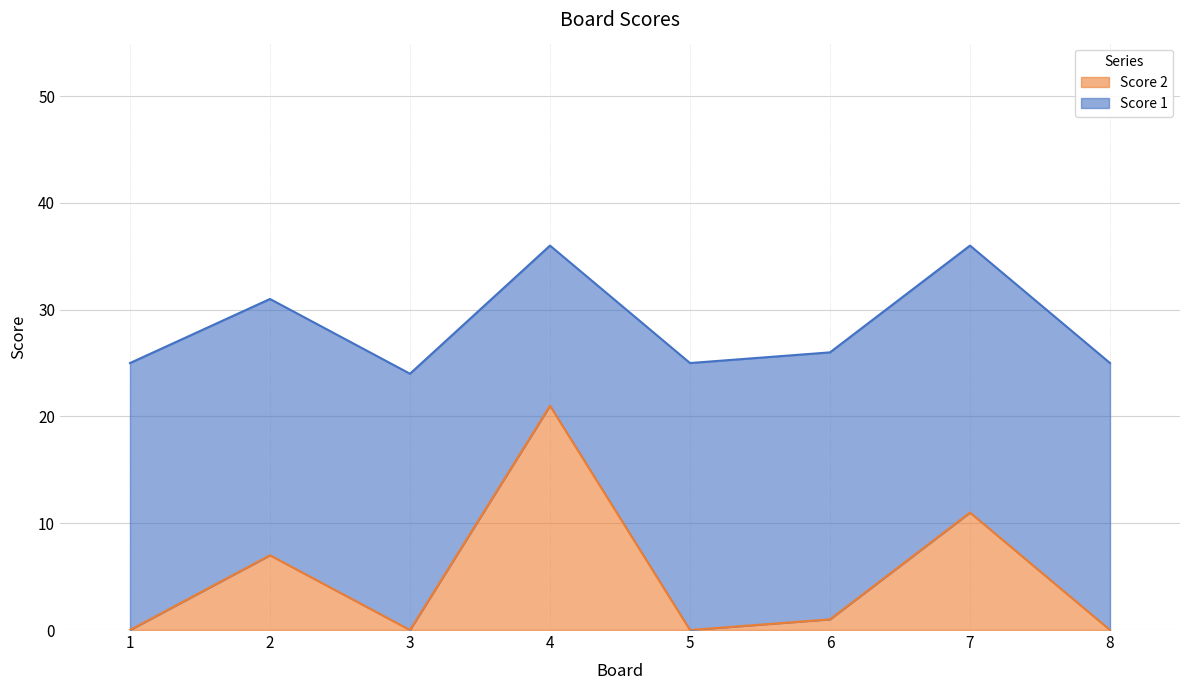

List the labels in order of value, largest first.

4, 7, 2, 6, 1, 3, 5, 8